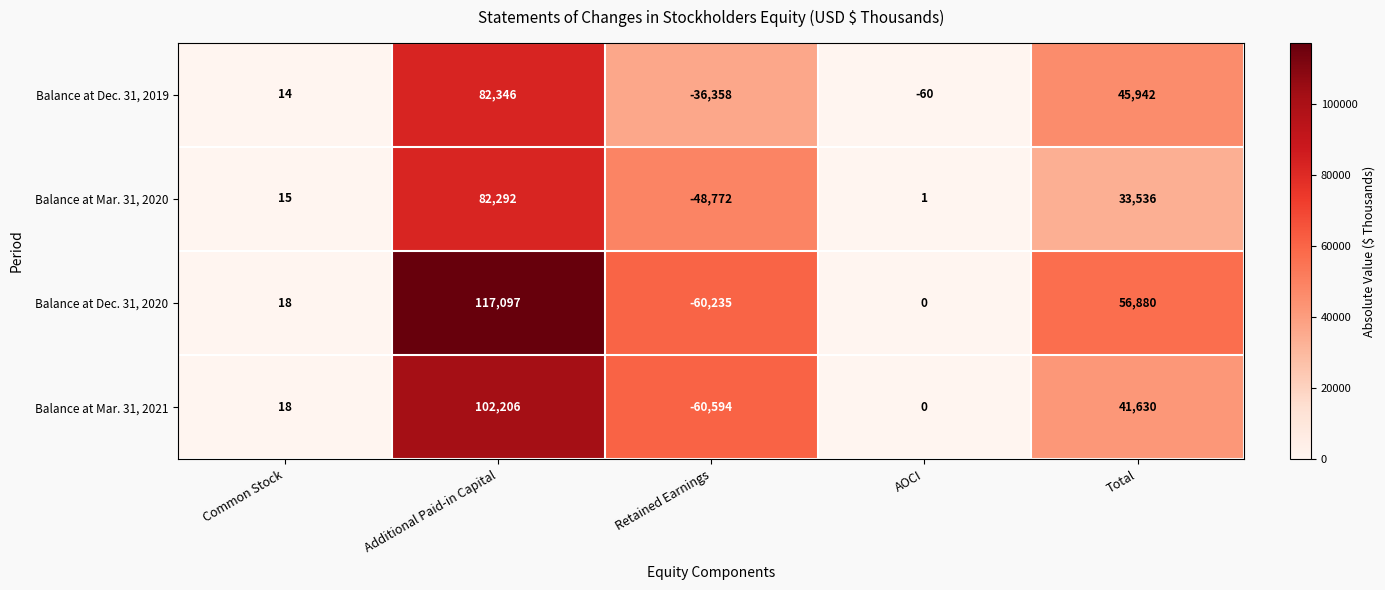

What is the difference between the Balance at Dec. 31, 2019 values at Common Stock and Retained Earnings?

36372